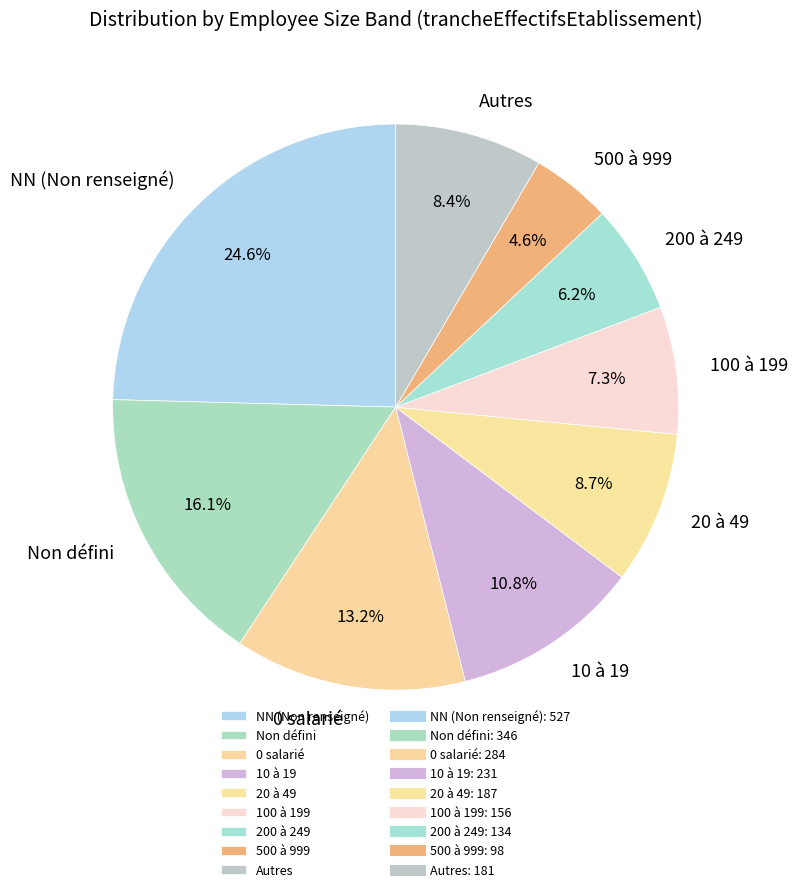

Between 20 à 49 and 0 salarié, which is larger?

0 salarié